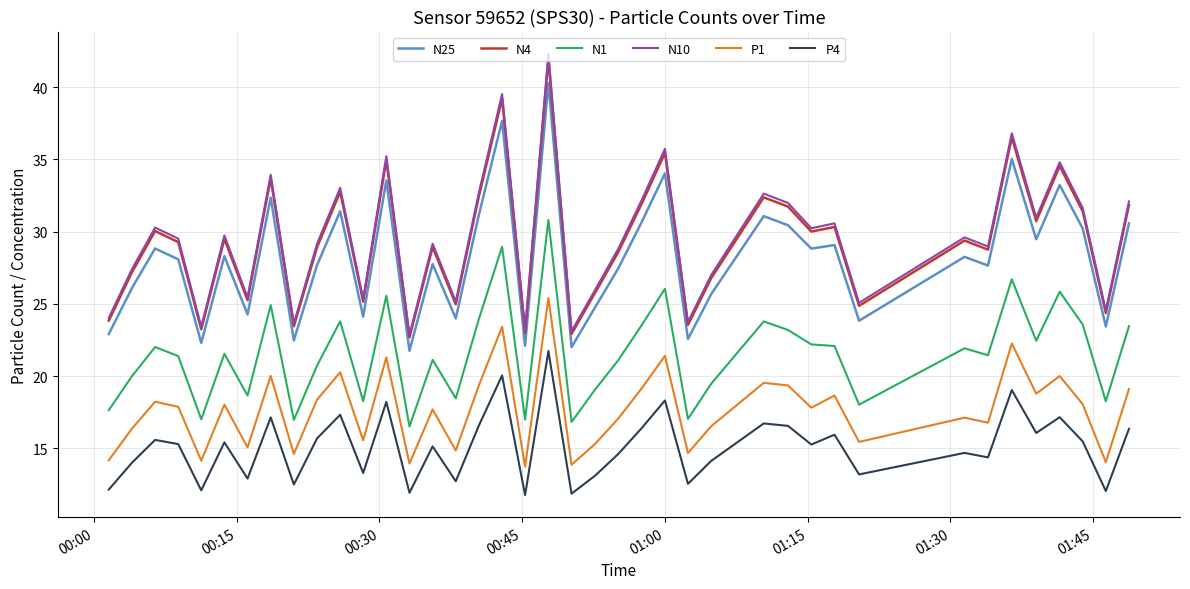

What is the smallest value displayed?

11.8